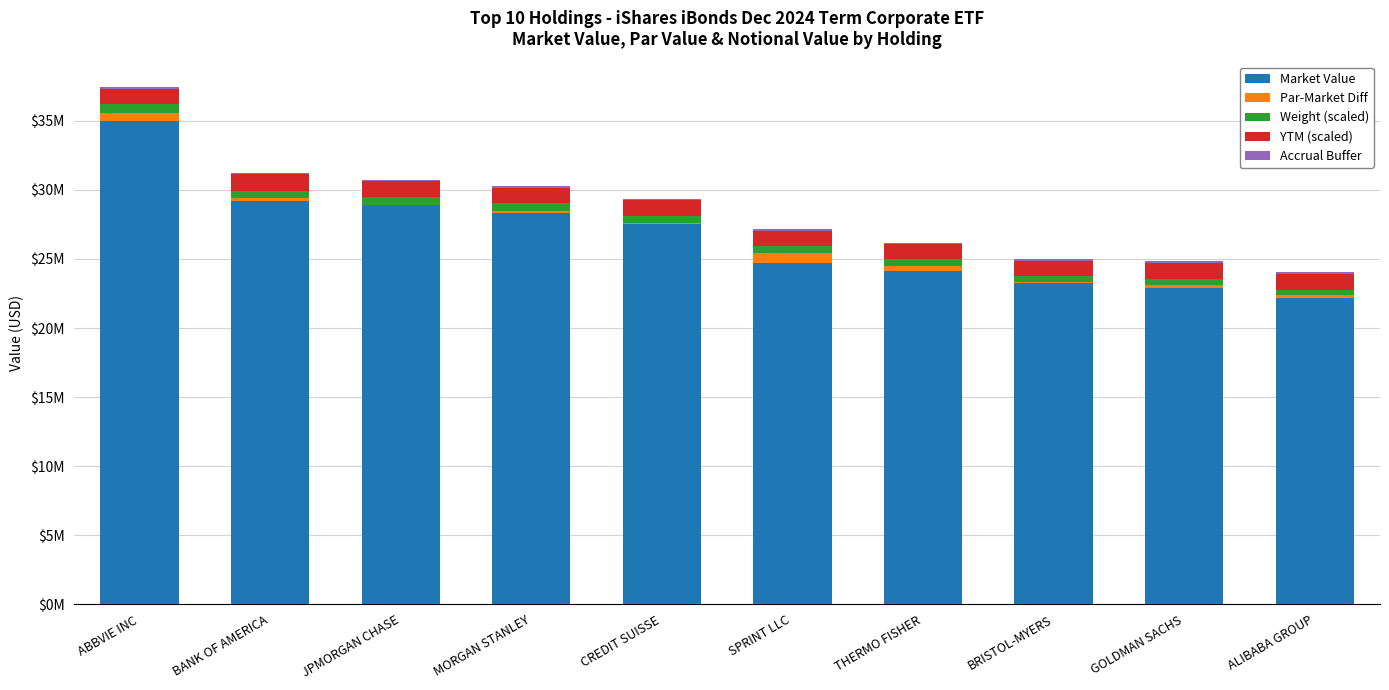

Which series changed the most between THERMO FISHER and BRISTOL-MYERS?

Market Value